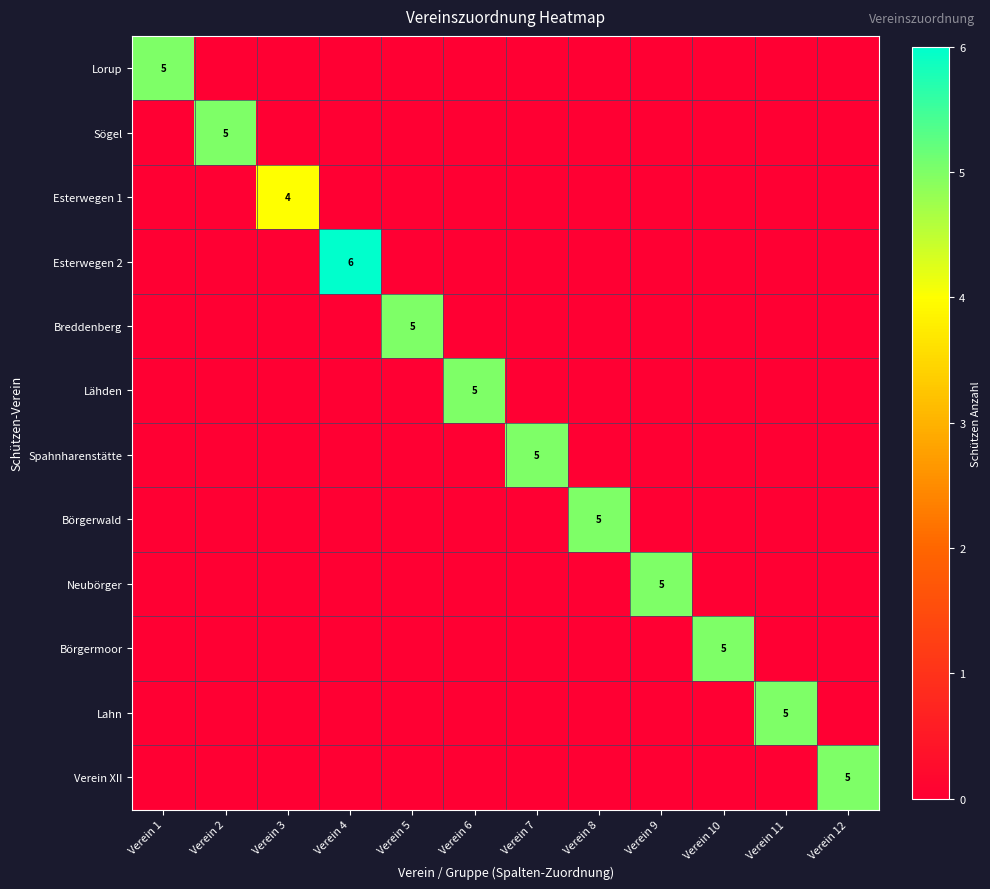

True or false: Lahn has a value of 5 at Verein 11.

True